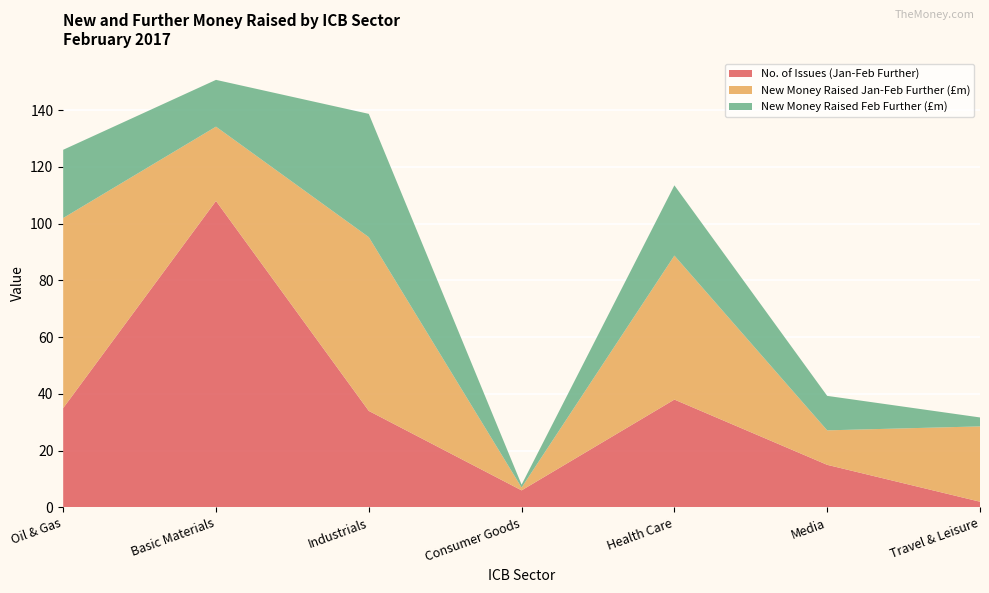

Reading left to right, list all the values displayed in this chart.

No. of Issues (Jan-Feb Further): Oil & Gas=35.0	Basic Materials=108.0	Industrials=34.0	Consumer Goods=6.0	Health Care=38.0	Media=15.0	Travel & Leisure=2.0
New Money Raised Jan-Feb Further (£m): Oil & Gas=67.0	Basic Materials=26.2	Industrials=61.2	Consumer Goods=1.0	Health Care=50.7	Media=12.2	Travel & Leisure=26.5
New Money Raised Feb Further (£m): Oil & Gas=24.1	Basic Materials=16.5	Industrials=43.5	Consumer Goods=1.0	Health Care=24.8	Media=12.2	Travel & Leisure=3.2